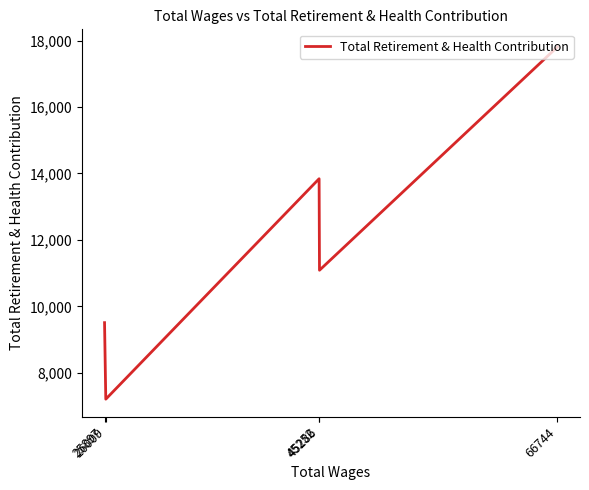

How many interior local peaks (higher than both neighbors) does the data have?

1